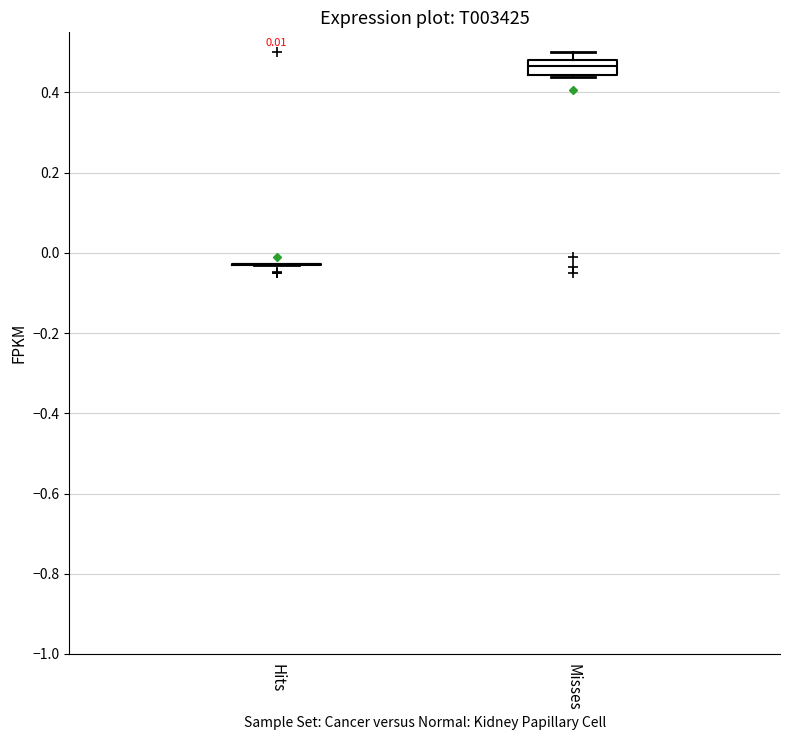

Which box is the tallest, from its lower edge to its upper edge?

Misses